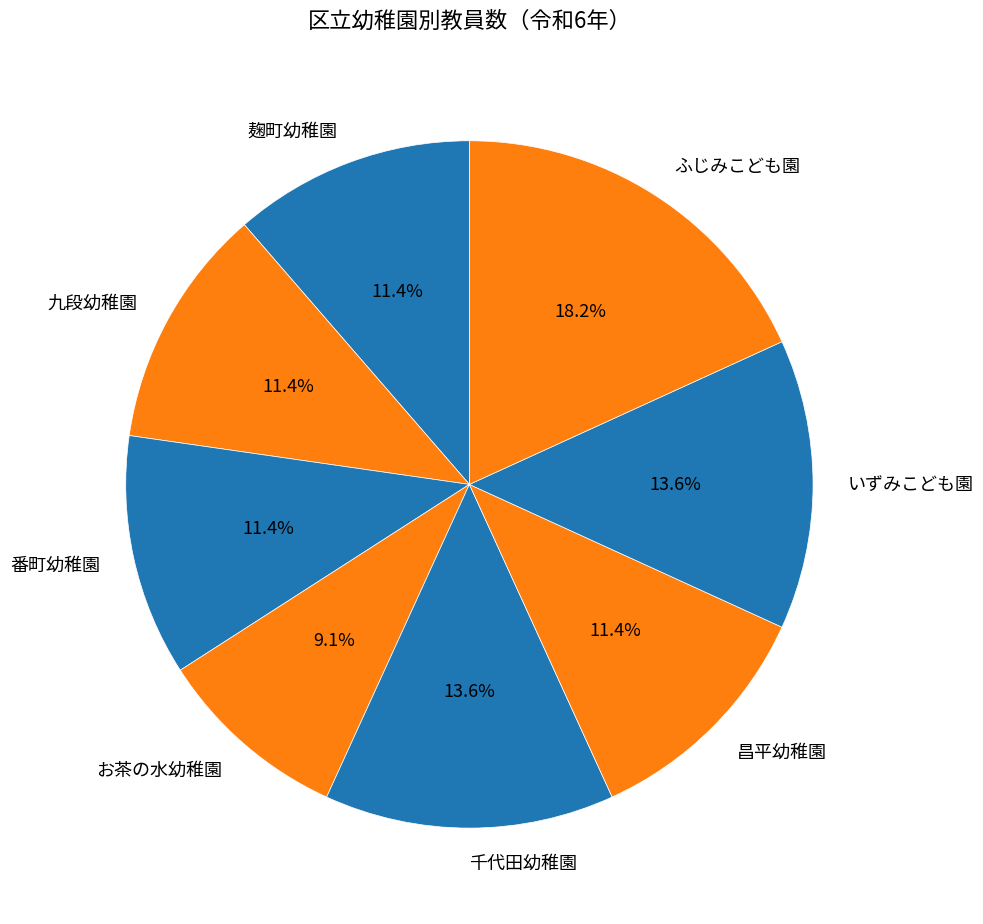

Which has a higher value, ふじみこども園 or お茶の水幼稚園?

ふじみこども園